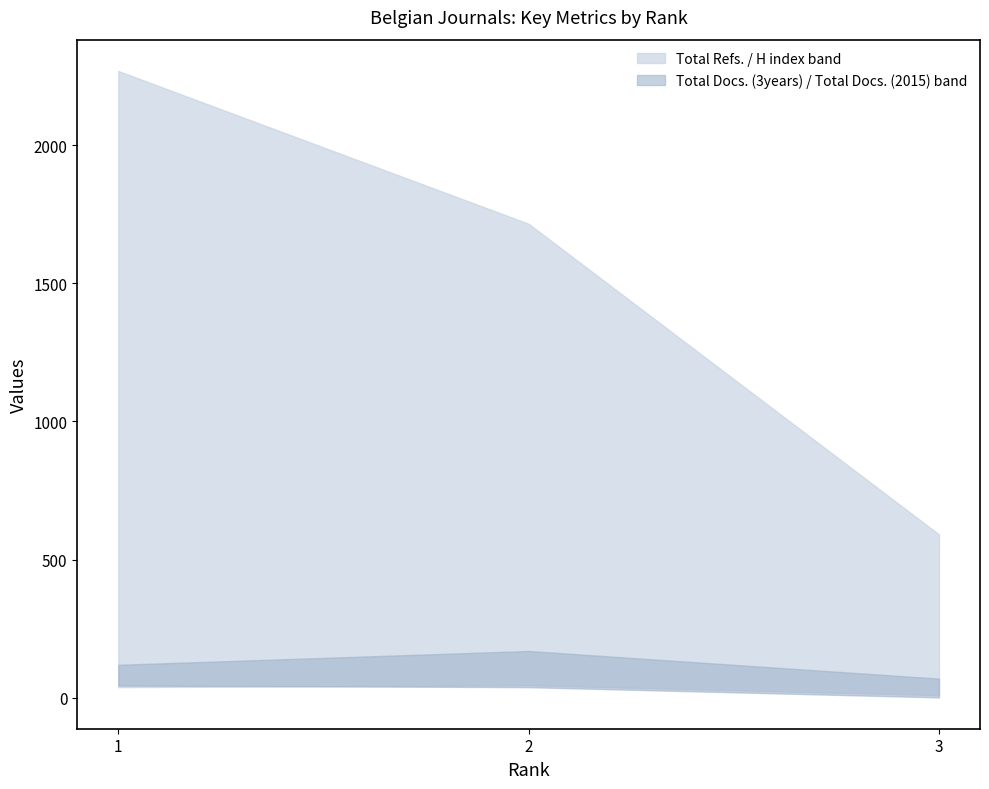

Is it true that H index equals 9 at 3?

True